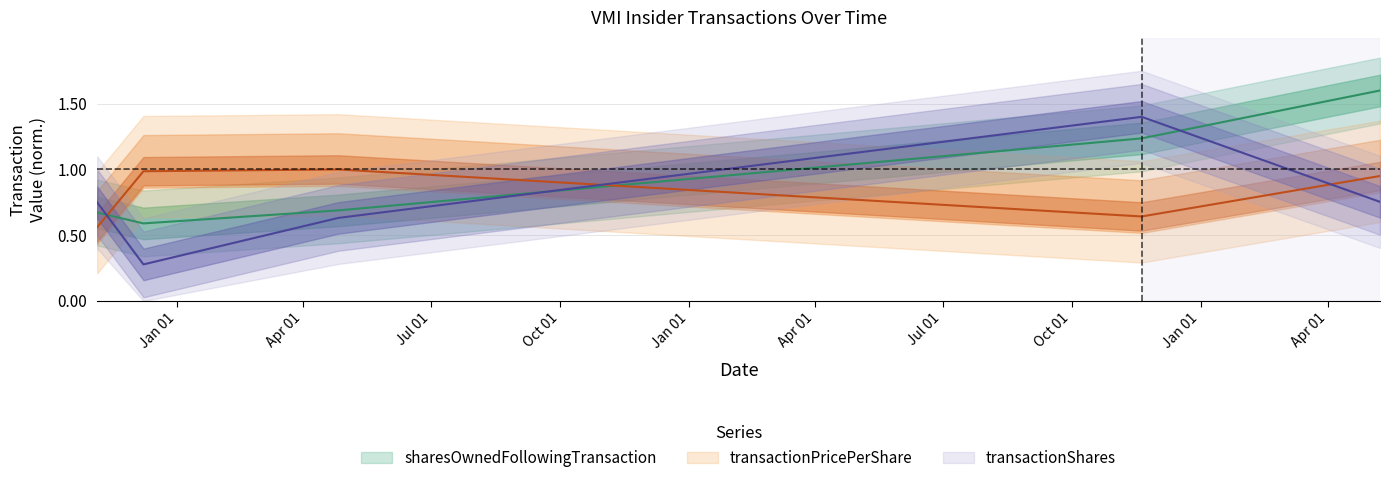

Reading left to right, extract all data points from this chart.

transactionShares: 2021-11-05=0.7	2021-12-08=0.3	2022-04-26=0.6	2023-11-20=1.4	2024-05-08=0.8
transactionPricePerShare: 2021-11-05=0.6	2021-12-08=1.0	2022-04-26=1.0	2023-11-20=0.6	2024-05-08=1.0
sharesOwnedFollowingTransaction: 2021-11-05=0.7	2021-12-08=0.6	2022-04-26=0.7	2023-11-20=1.2	2024-05-08=1.6